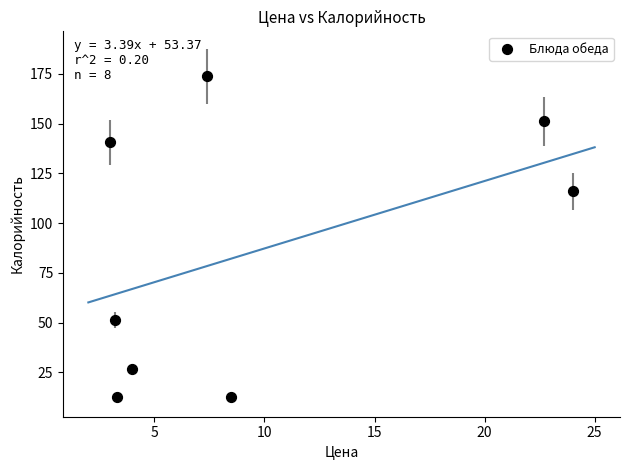

What is the range of X values (max minus min)?

21.0